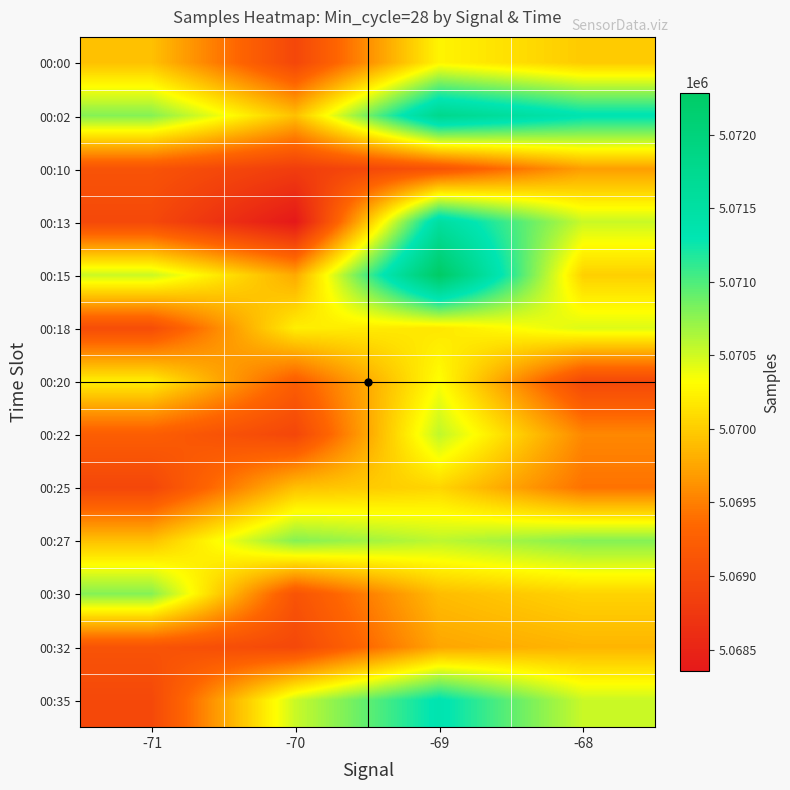

Reading right to left, list all the values displayed in this chart.

00:00: -68=5069983	-69=5070253	-70=5068941	-71=5069921
00:02: -68=5071345	-69=5071789	-70=5069921	-71=5070789
00:10: -68=5069703	-69=5069102	-70=5068821	-71=5069103
00:13: -68=5070526	-69=5071545	-70=5068351	-71=5068965
00:15: -68=5070020	-69=5072286	-70=5069774	-71=5070526
00:18: -68=5070453	-69=5070167	-70=5070219	-71=5069020
00:20: -68=5068965	-69=5070323	-70=5069234	-71=5070219
00:22: -68=5069558	-69=5070565	-70=5068941	-71=5069234
00:25: -68=5069417	-69=5070055	-70=5069921	-71=5068941
00:27: -68=5070789	-69=5070573	-70=5070789	-71=5069921
00:30: -68=5070041	-69=5069893	-70=5069103	-71=5070789
00:32: -68=5069846	-69=5069750	-70=5068965	-71=5069103
00:35: -68=5070526	-69=5071345	-70=5070526	-71=5068965